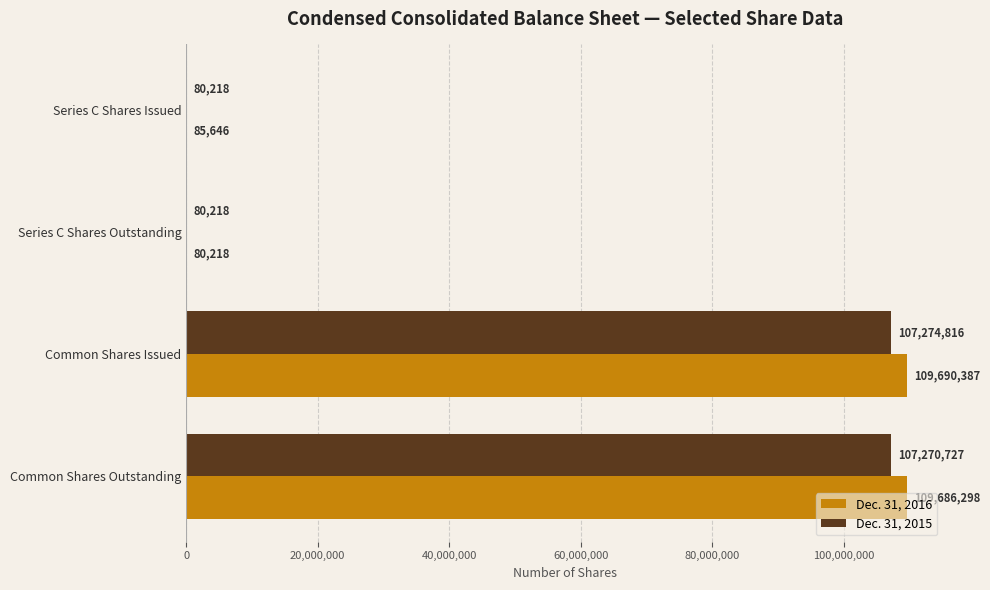

Which label corresponds to the largest value in the chart?

Common Shares Issued